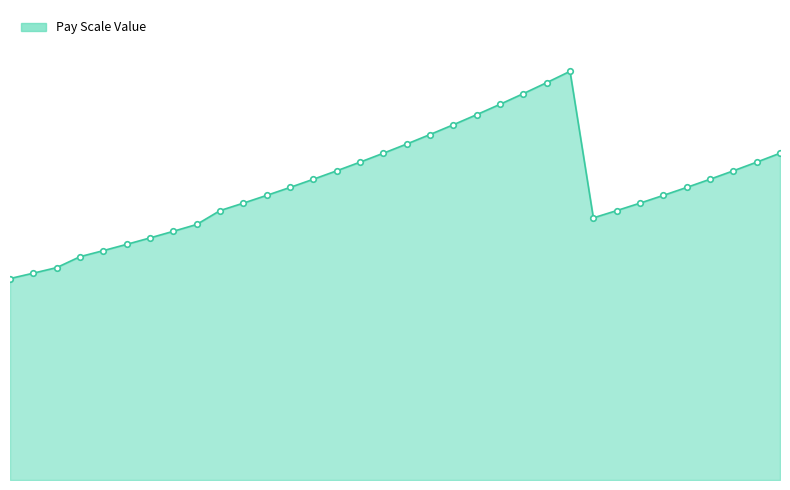

Does the chart have visible grid lines?

No